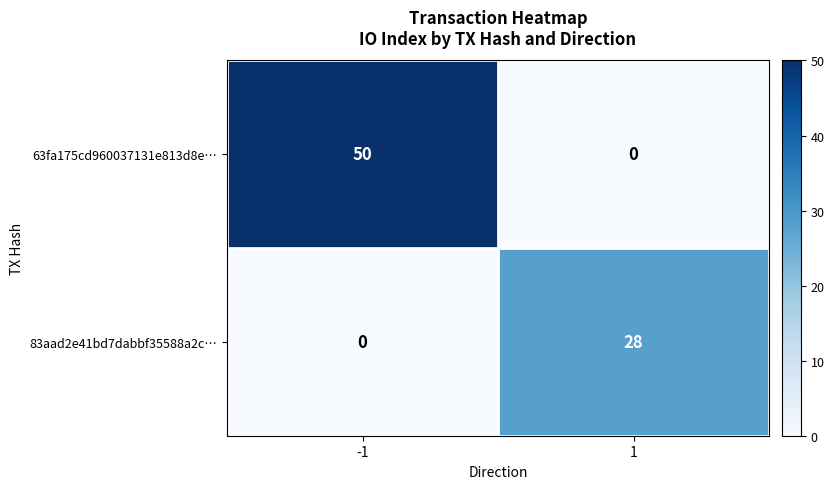

Count the number of categories in the chart.

2